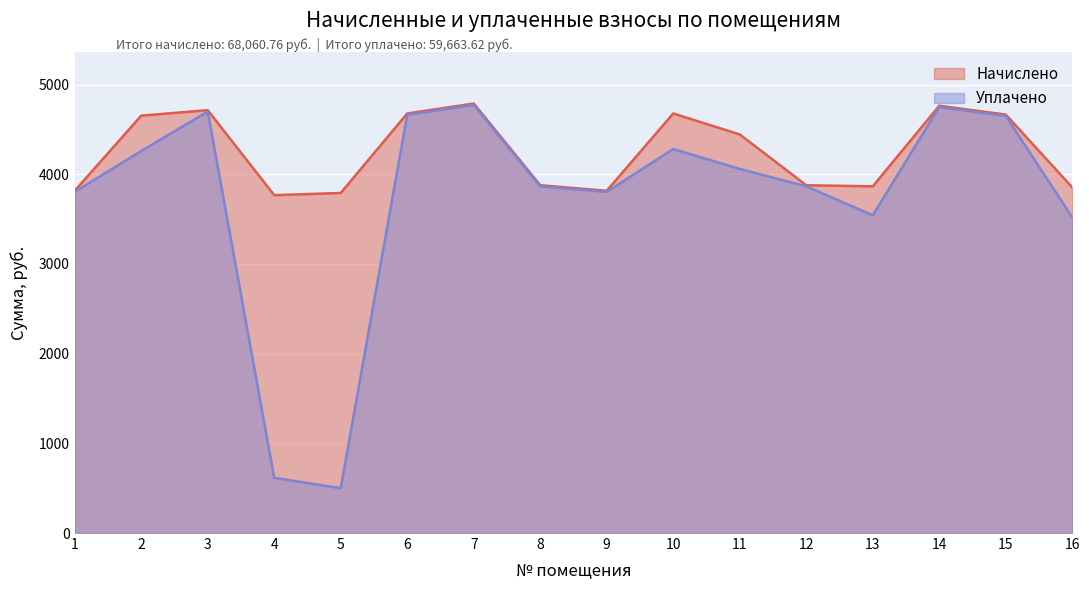

How many data points in Уплачено are above 4060?

8